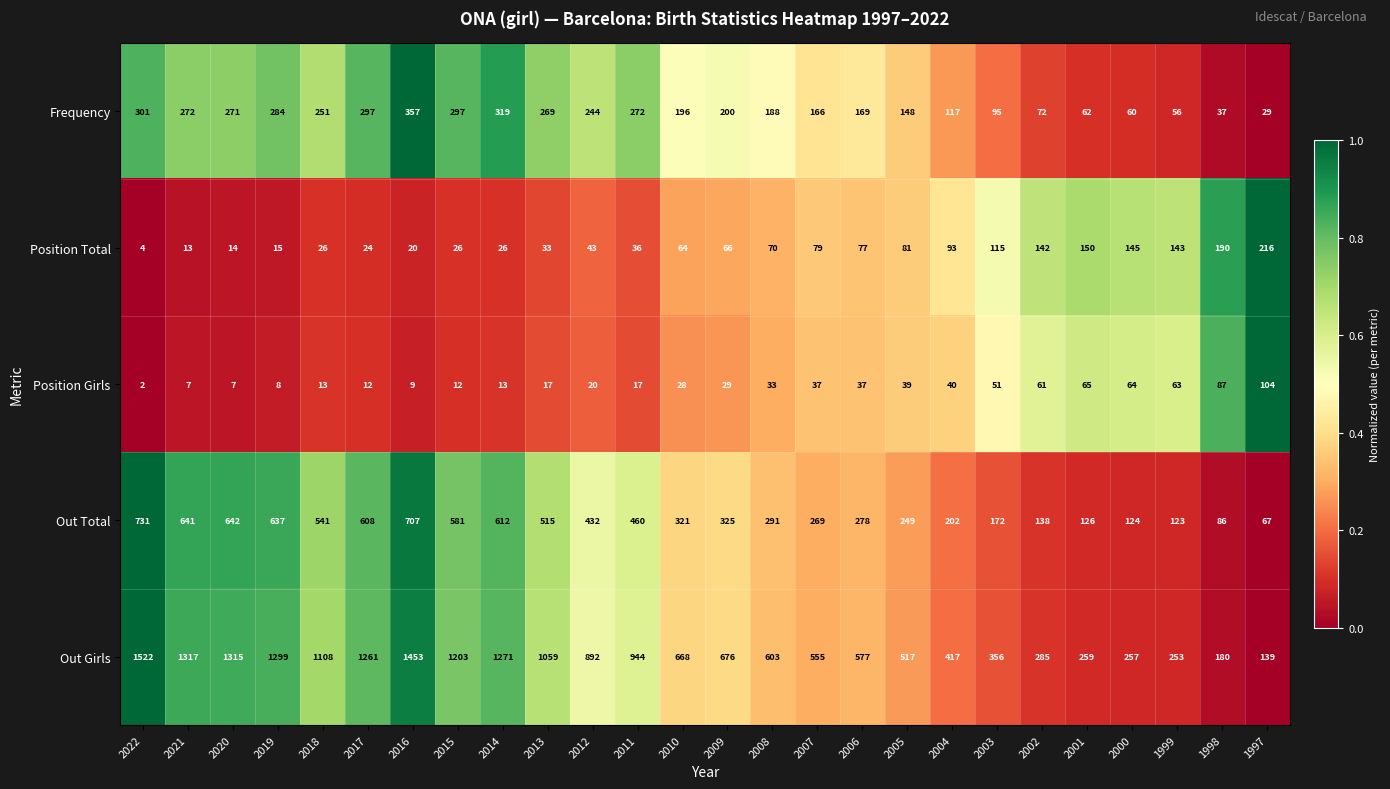

What is the sum of the Out Total values at 2007 and 2011?

729